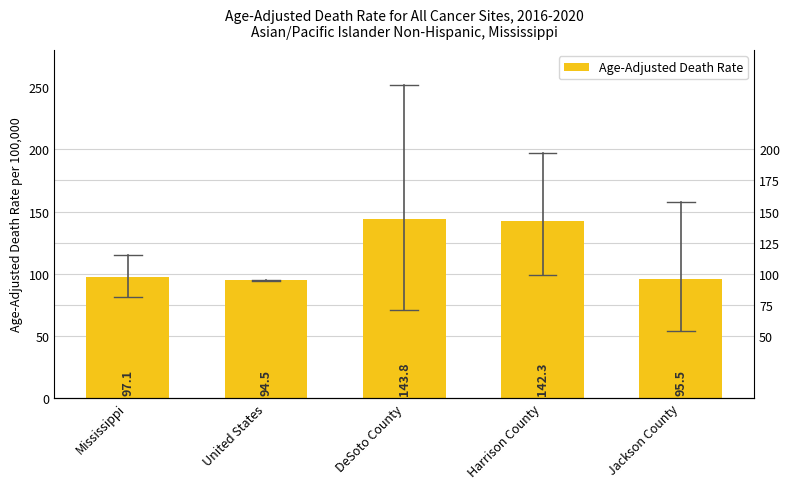

What is the sum of the values at Jackson County and DeSoto County?

239.3